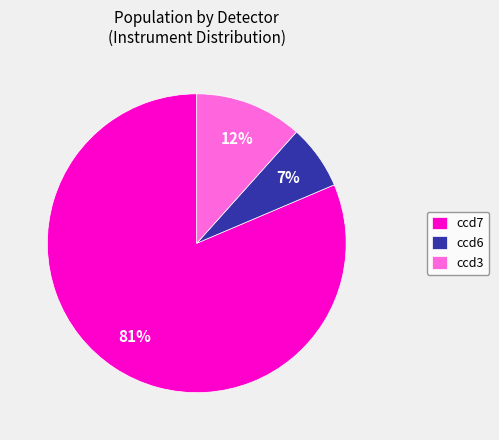

Is the sum of ccd7 and ccd6 greater than half?

Yes